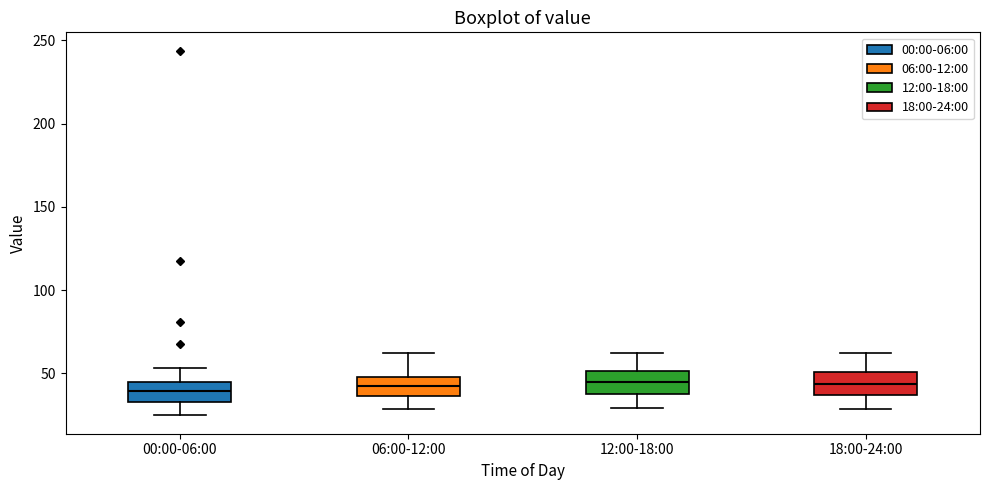

Reading left to right, transcribe this box plot: for each box, give where its median line is, the range the box spans, and where its two whiskers end, as read against the y-axis. The values are not printed on the chart, so give them approximately, as read against the axis.

00:00-06:00: median 40, box 35 to 45, whiskers 25 to 55
06:00-12:00: median 40, box 35 to 50, whiskers 30 to 60
12:00-18:00: median 45, box 40 to 50, whiskers 30 to 65
18:00-24:00: median 45, box 35 to 50, whiskers 30 to 60